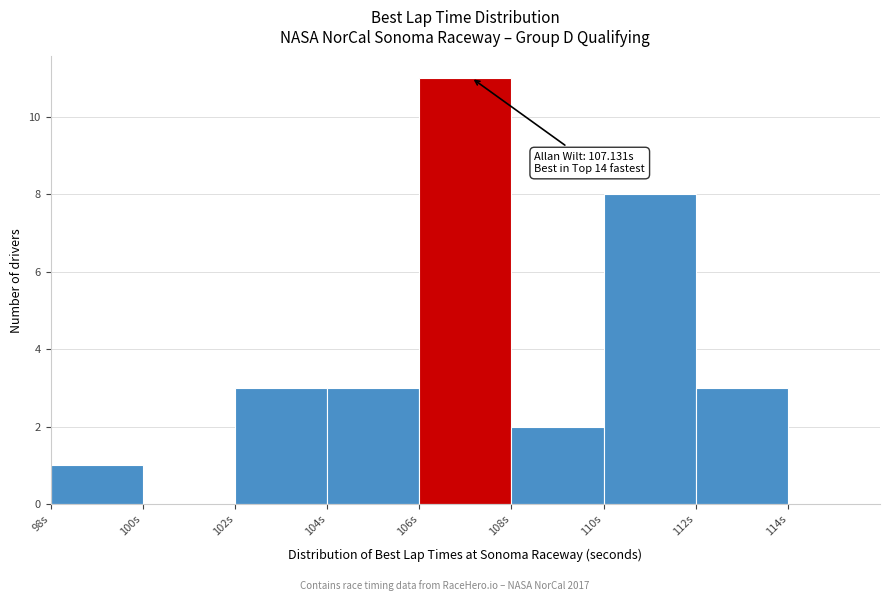

Which range on the x-axis has the tallest bar?

106 to 108